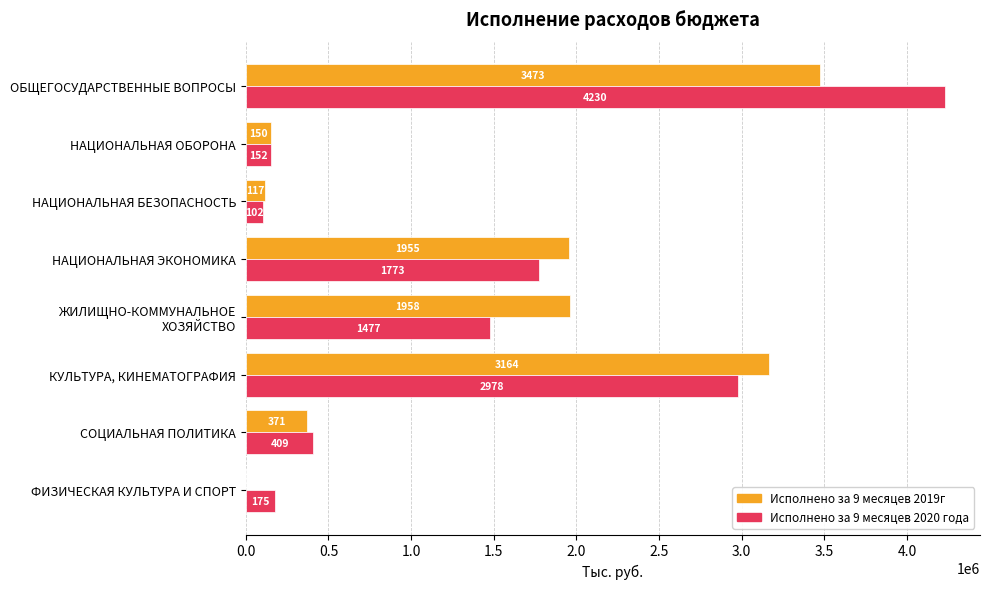

Which series has the largest total across all categories?

Исполнено за 9 месяцев 2020 года